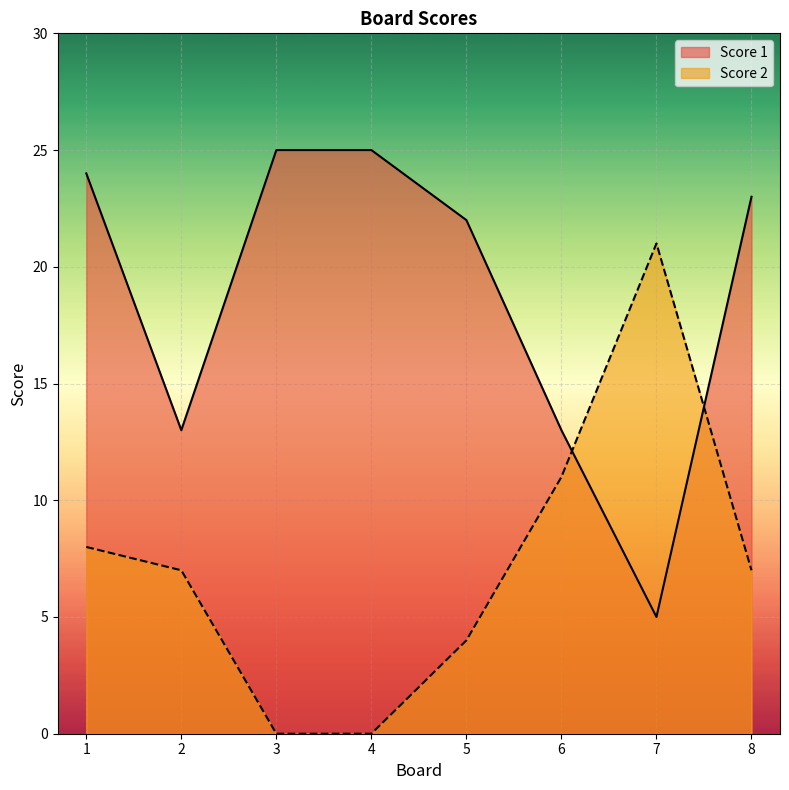

How many lines are shown in the chart?

2